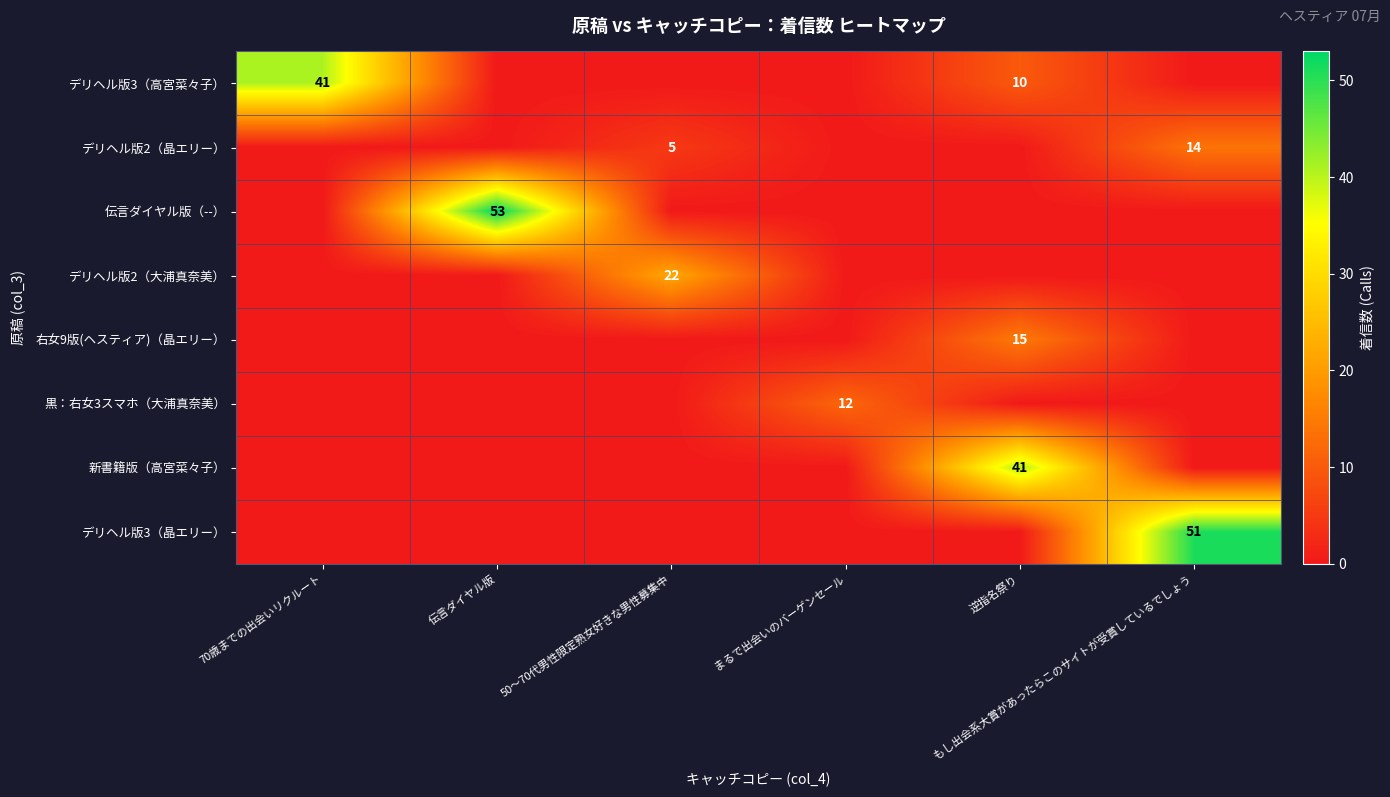

Is it true that デリヘル版3（高宮菜々子） equals 14 at 70歳までの出会いリクルート?

False